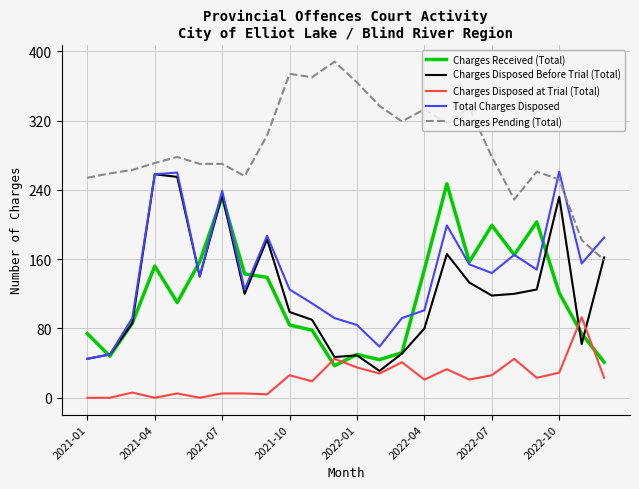

In Charges Received (Total), how many points are lower than both neighbors (excluding endpoints)?

6